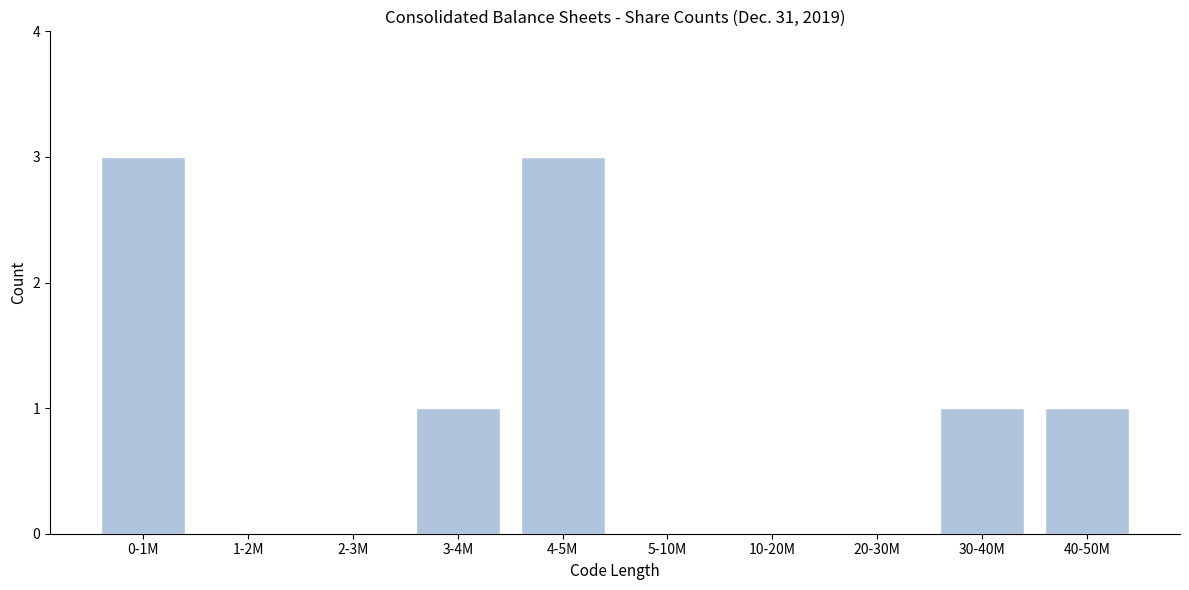

Reading left to right, list all the values displayed in this chart.

0-1M=3	1-2M=0	2-3M=0	3-4M=1	4-5M=3	5-10M=0	10-20M=0	20-30M=0	30-40M=1	40-50M=1